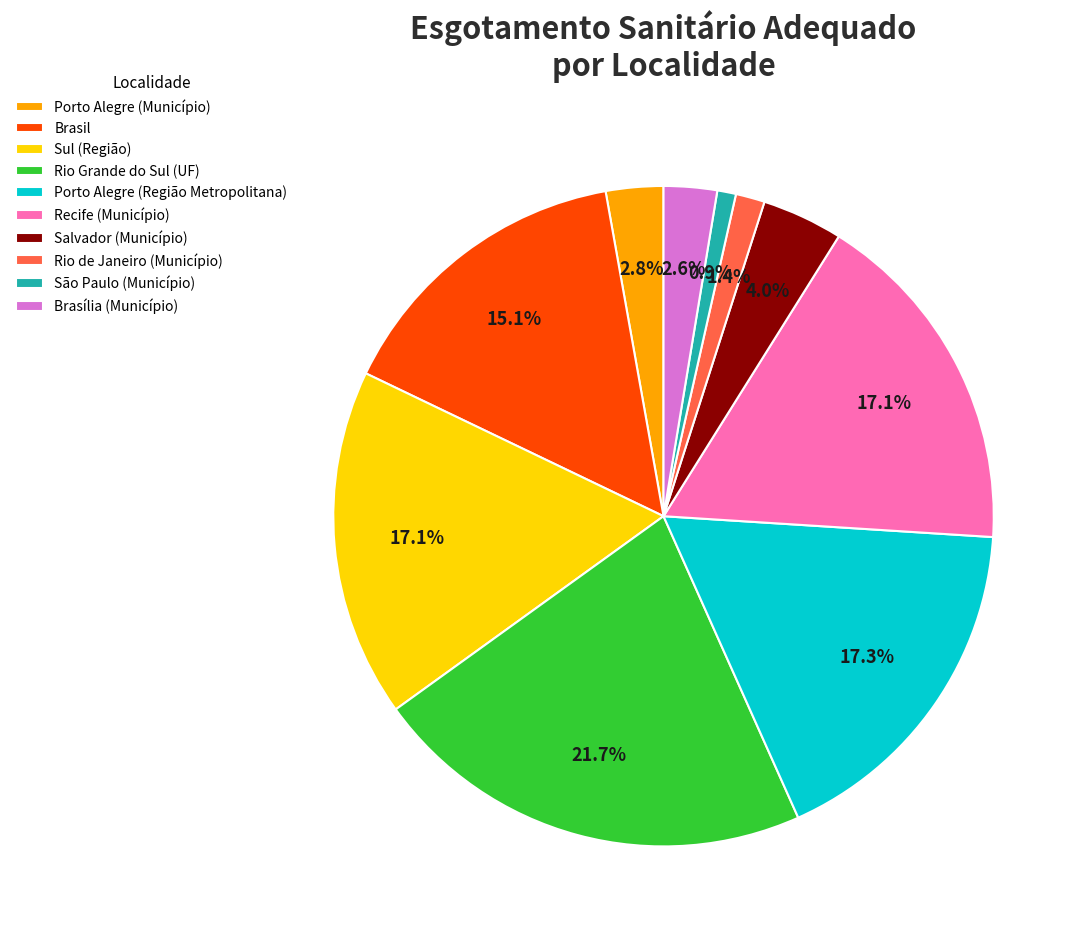

Which slice is the smallest?

São Paulo (Município)